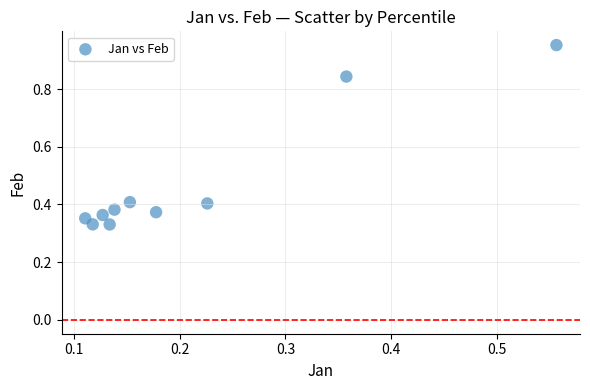

What is the average Y value?

0.5